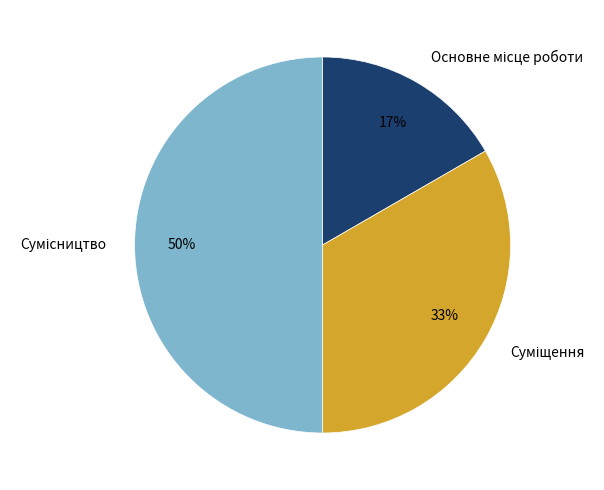

To the nearest percent, what is the difference between the largest and smallest slice percentages?

33%